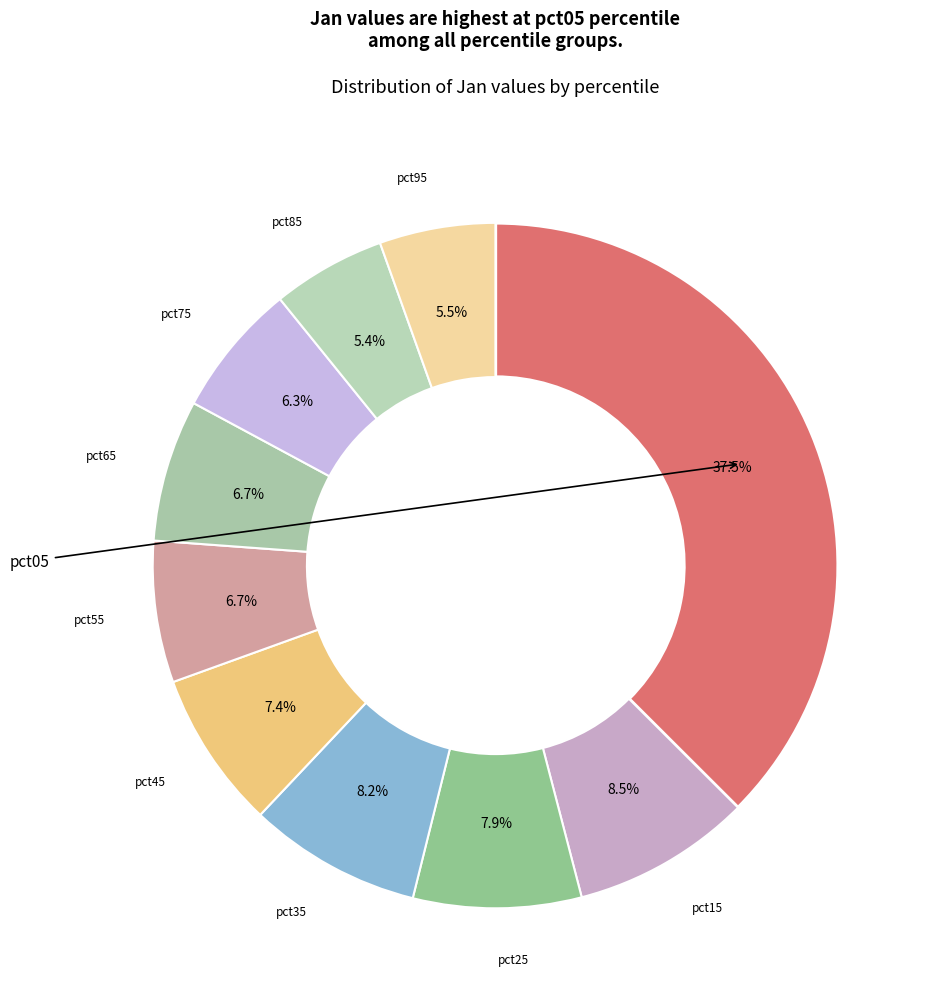

To the nearest percent, what is the average slice percentage?

10%